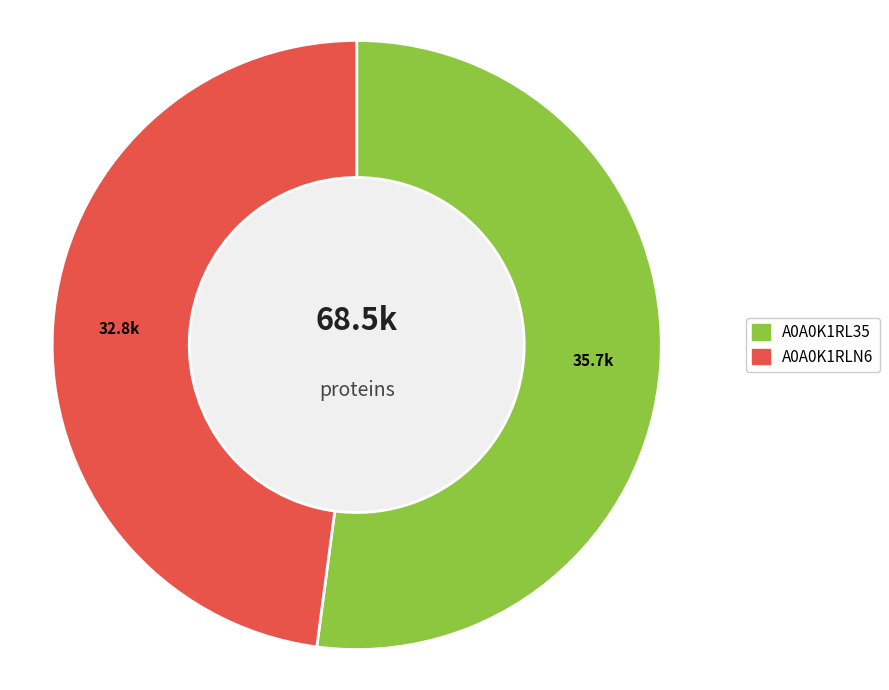

Count the number of slices in the pie.

2